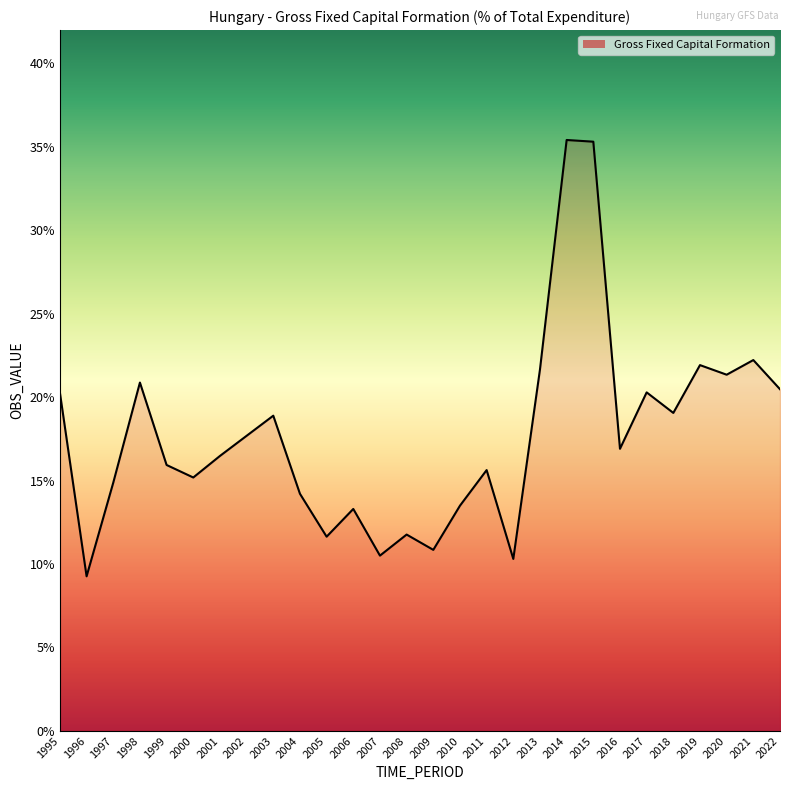

True or false: there are more than 1 points higher than both neighbors.

True